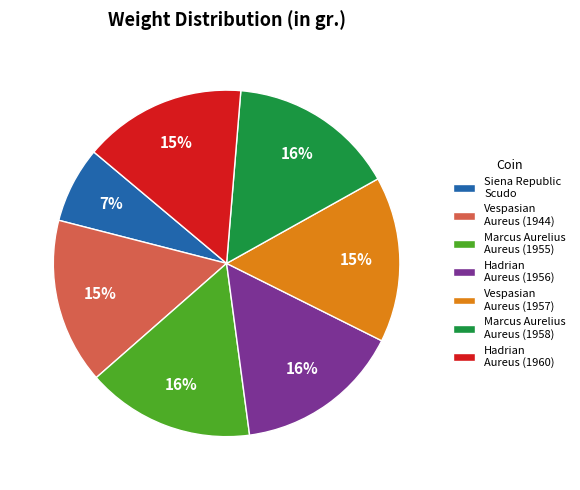

Approximately how many times larger is the value at Vespasian Aureus (1944) compared to Vespasian Aureus (1957)?

1.0